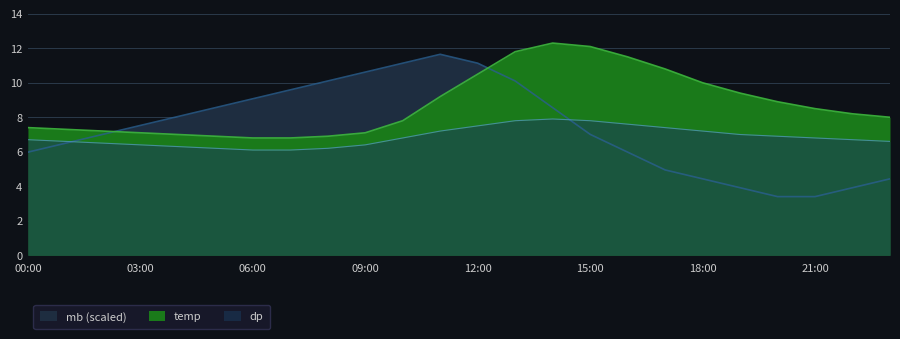

What is the value of the dp point at the 2nd from the left?

6.6